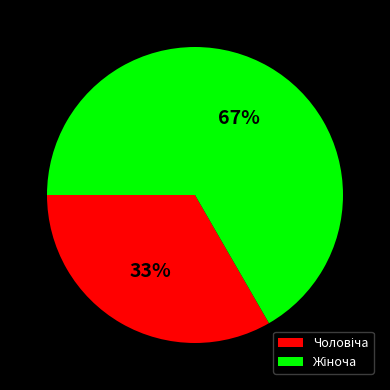

Is there any slice that represents more than half of the pie?

Yes